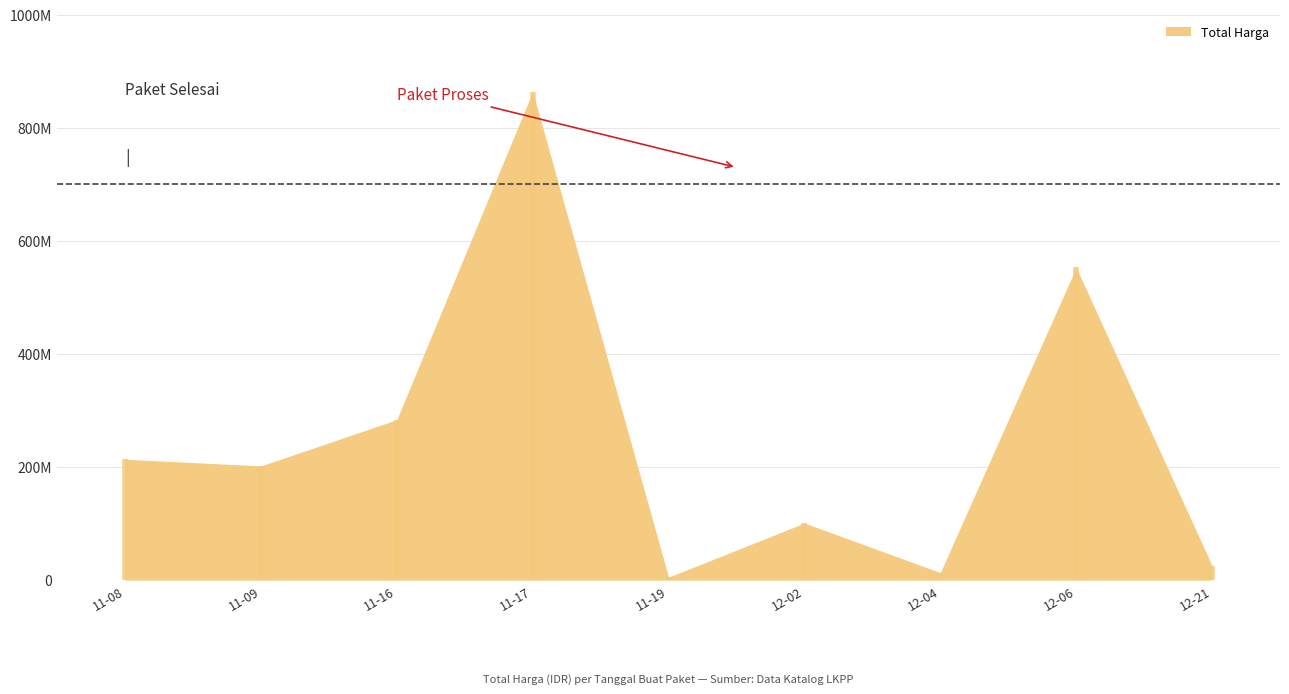

What is the difference between the maximum and minimum values?

858942400